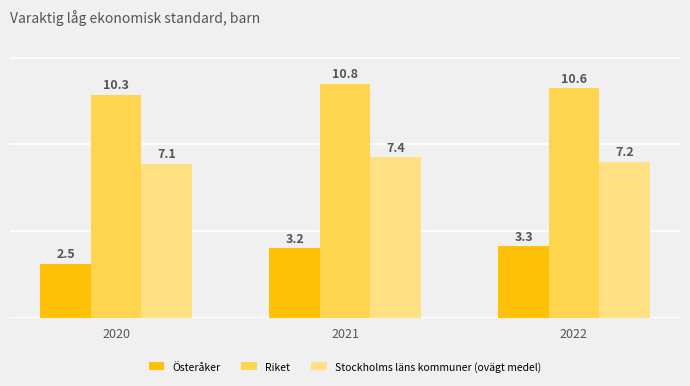

Does the chart contain any negative values?

No